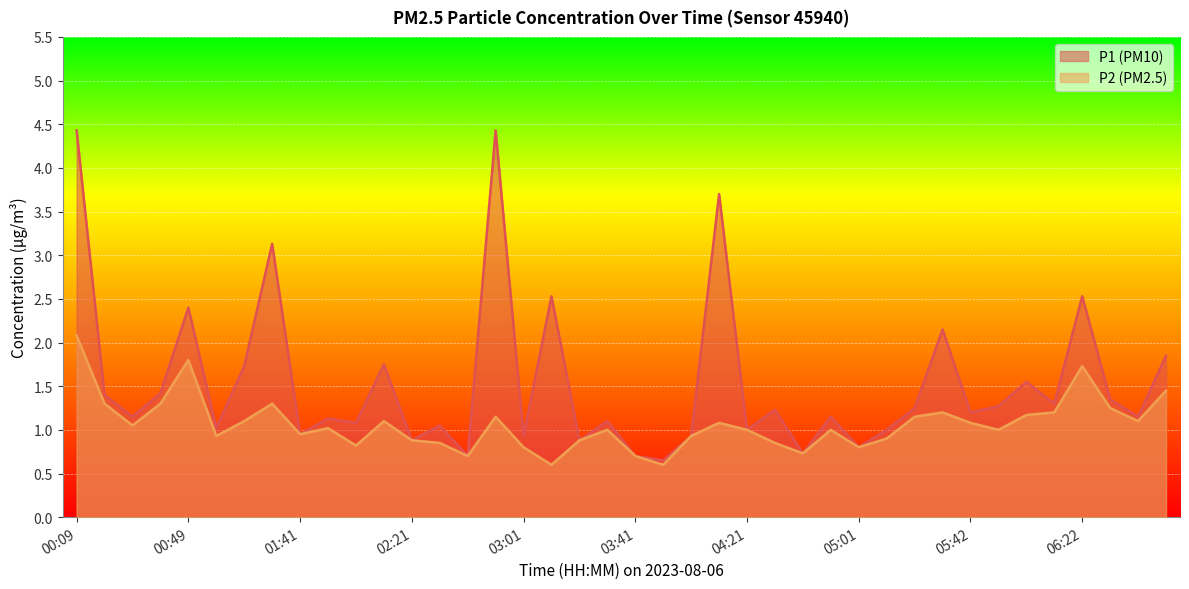

Which has a higher value, 01:10 or 02:41?

01:10